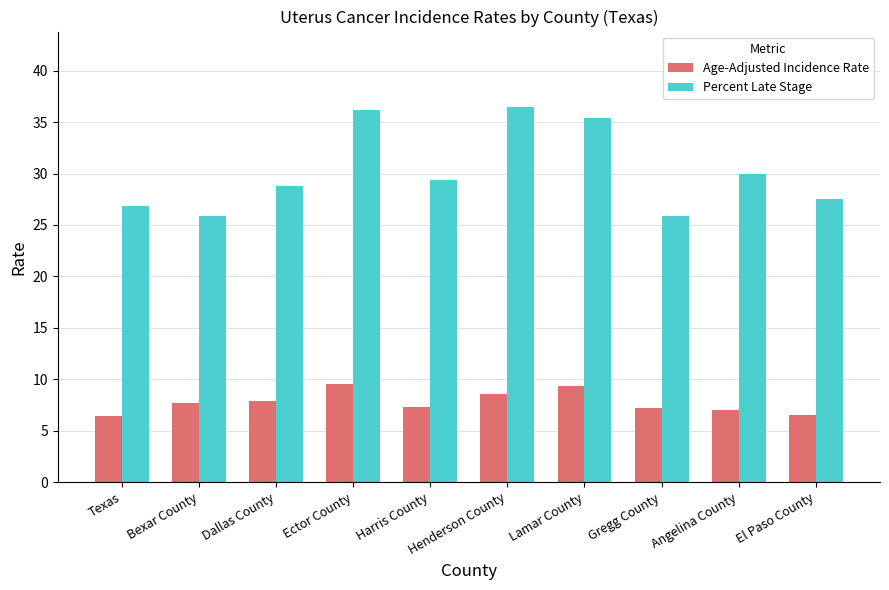

Which series has the largest range (max minus min)?

Percent Late Stage